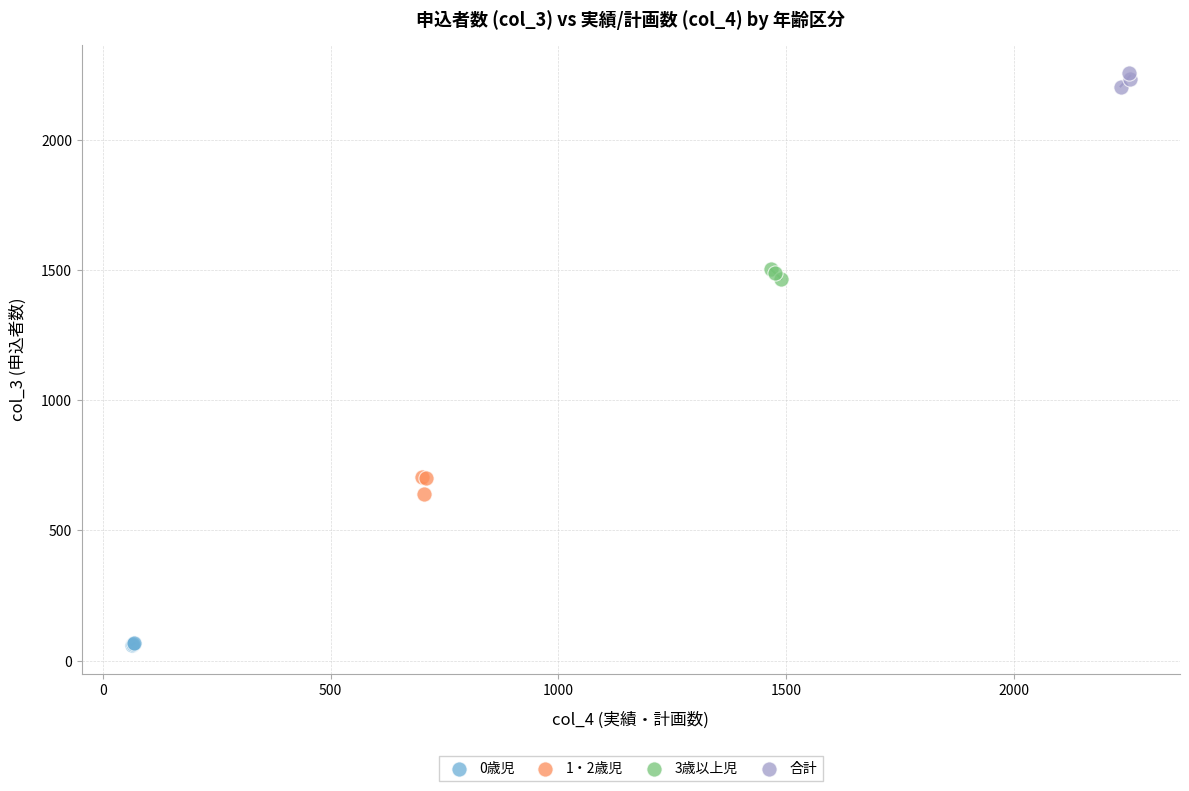

Which series contains the lowest Y value?

0歳児